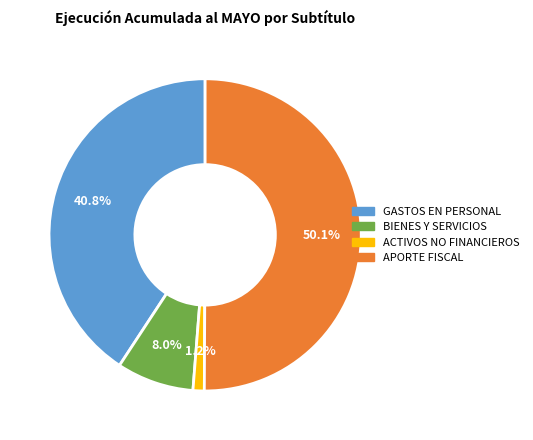

How many slices are in this pie chart?

4